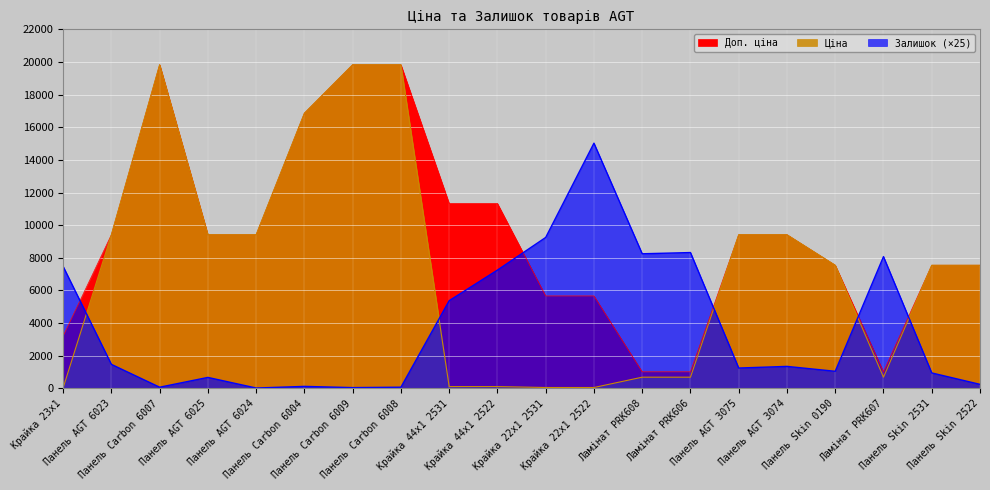

Which series changed the most between Панель AGT 6023 and Ламінат PRK606?

Ціна